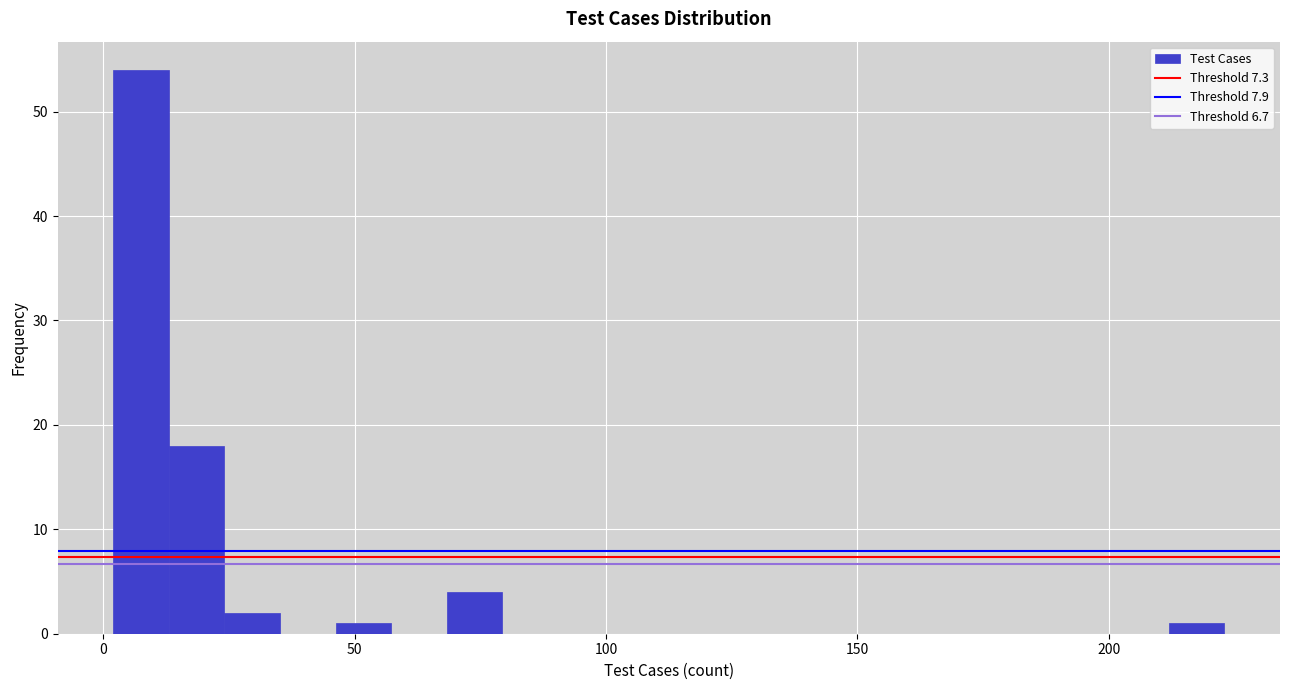

Read against the x-axis, roughly where is the centre of the tallest bar?

10